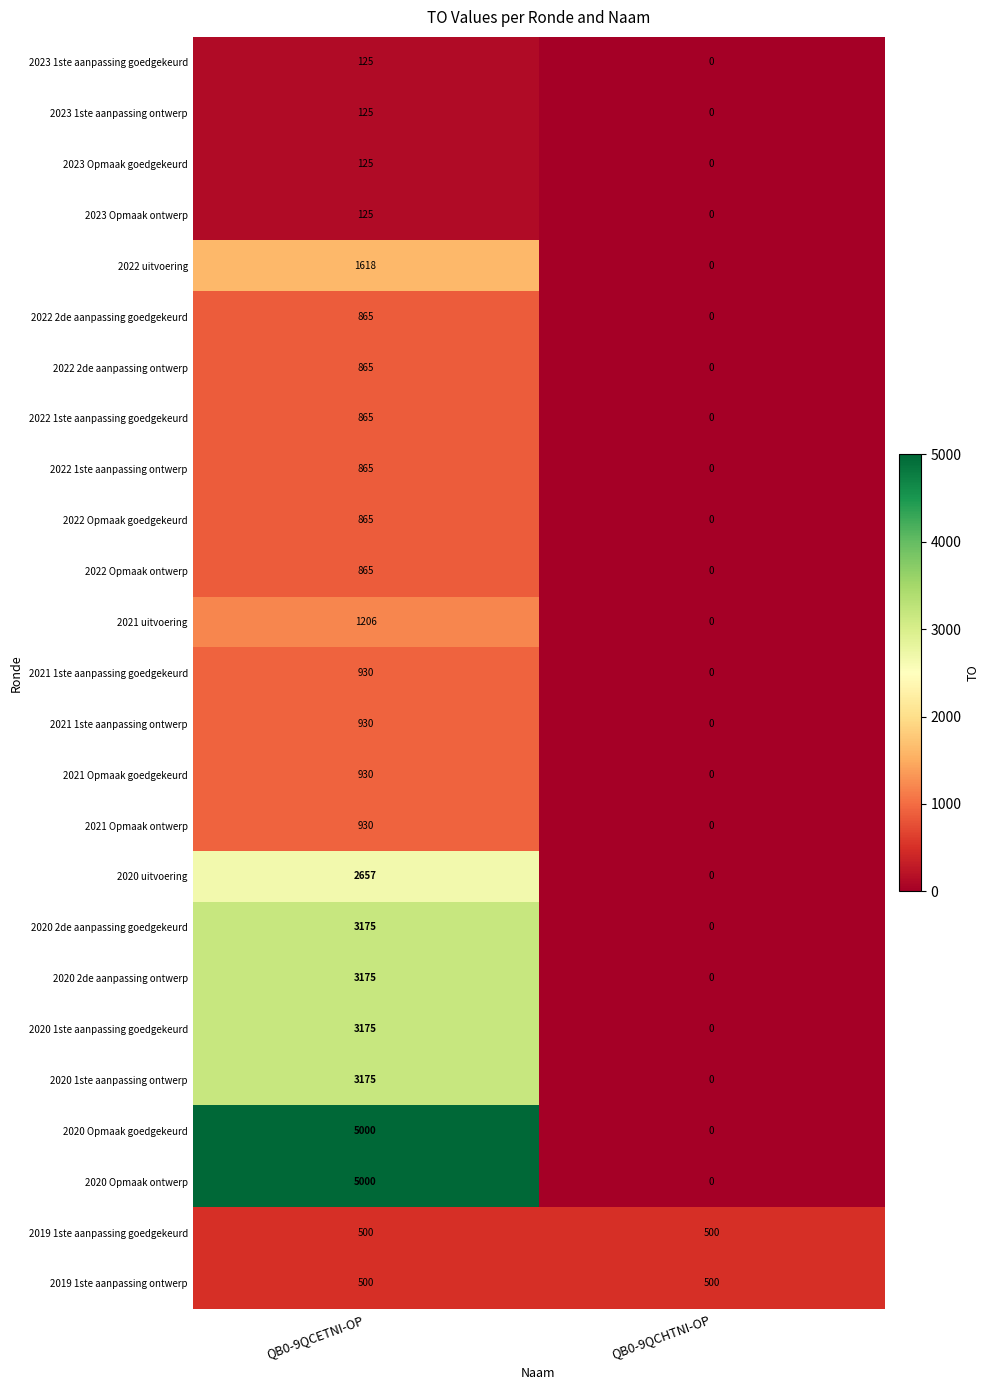

What is the spread (max minus min) of values at QB0-9QCHTNI-OP?

500